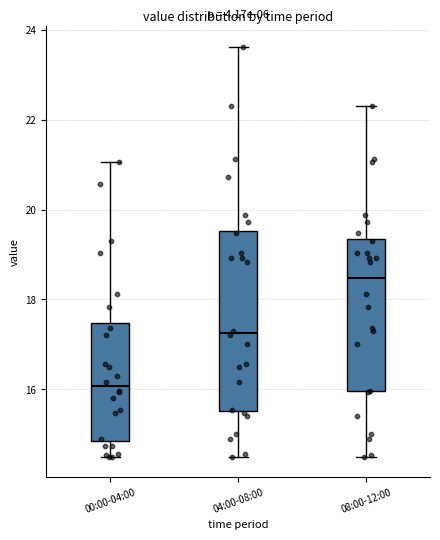

Comparing the boxes themselves (not the whiskers), which one is the tallest?

04:00-08:00